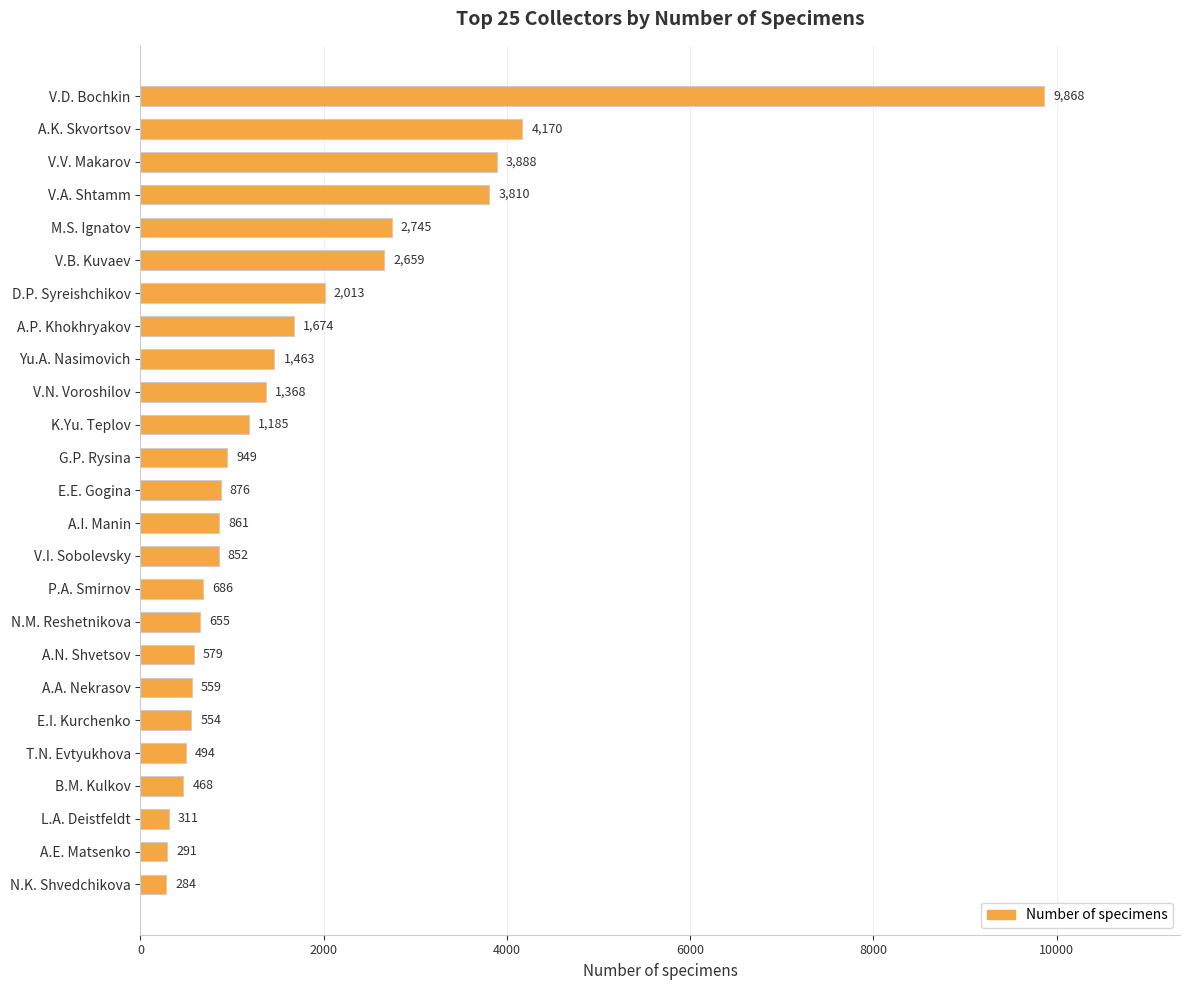

Reading top to bottom, list all the values displayed in this chart.

9868	4170	3888	3810	2745	2659	2013	1674	1463	1368	1185	949	876	861	852	686	655	579	559	554	494	468	311	291	284